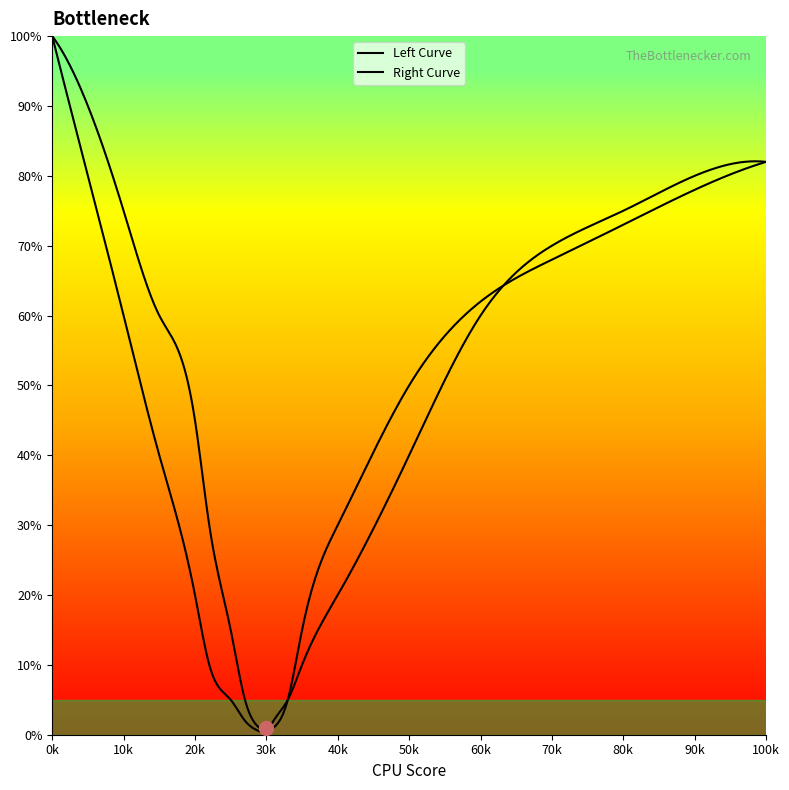

How many lines are shown in the chart?

2